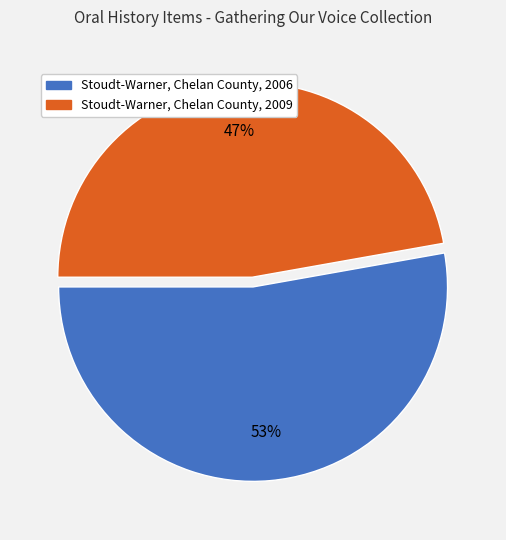

Does Stoudt-Warner, Chelan County, 2006 account for over 50% of the chart?

Yes